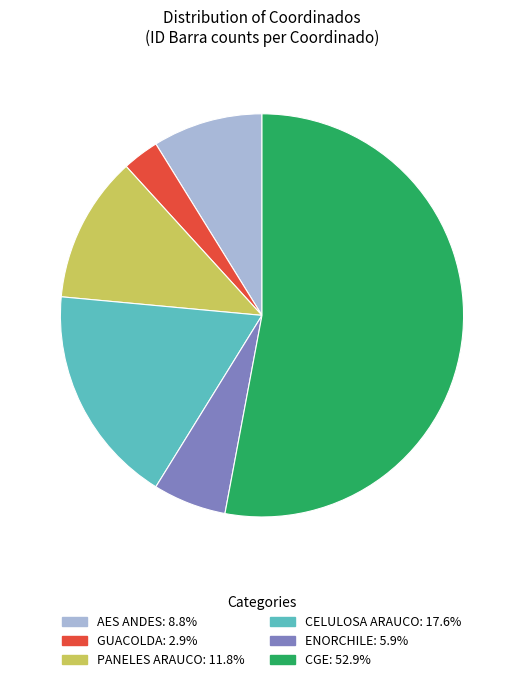

Is there any slice that represents more than half of the pie?

Yes